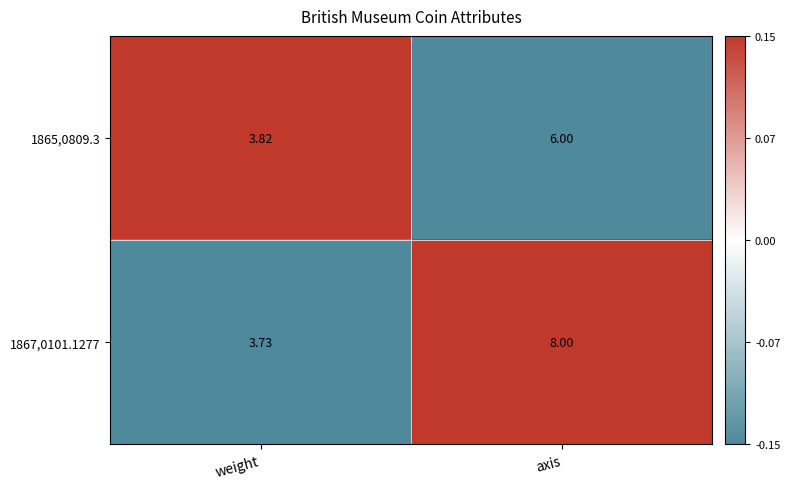

Which label corresponds to the largest value in the chart?

axis